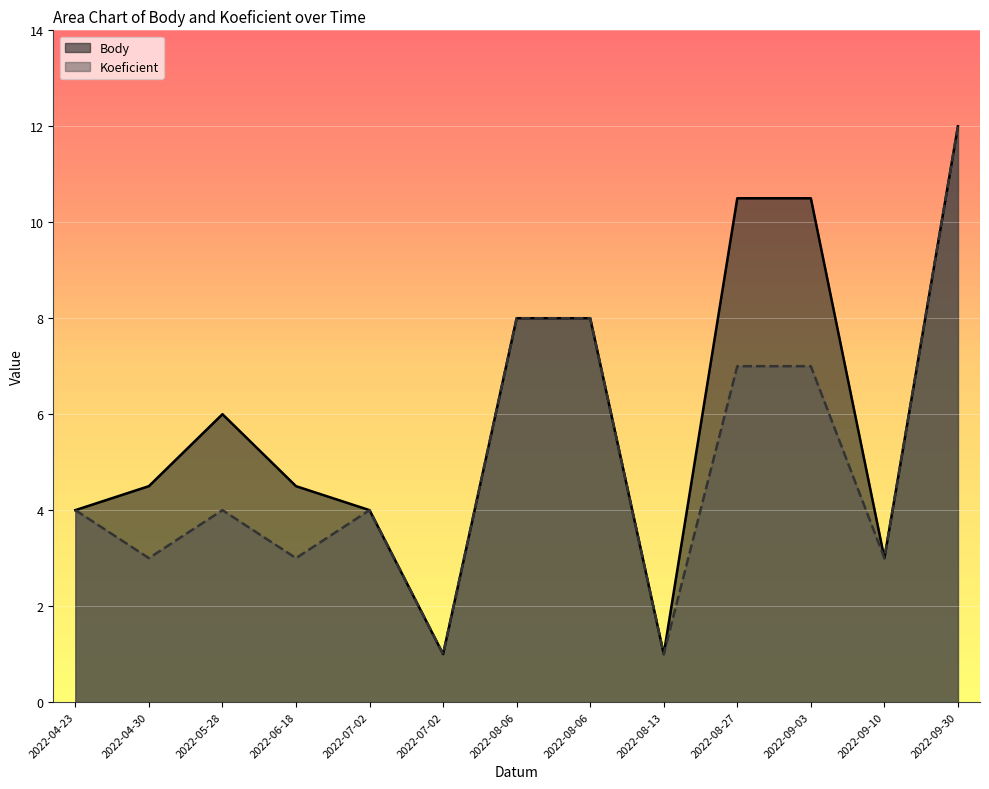

In Body, how many points are higher than both neighbors (excluding endpoints)?

1